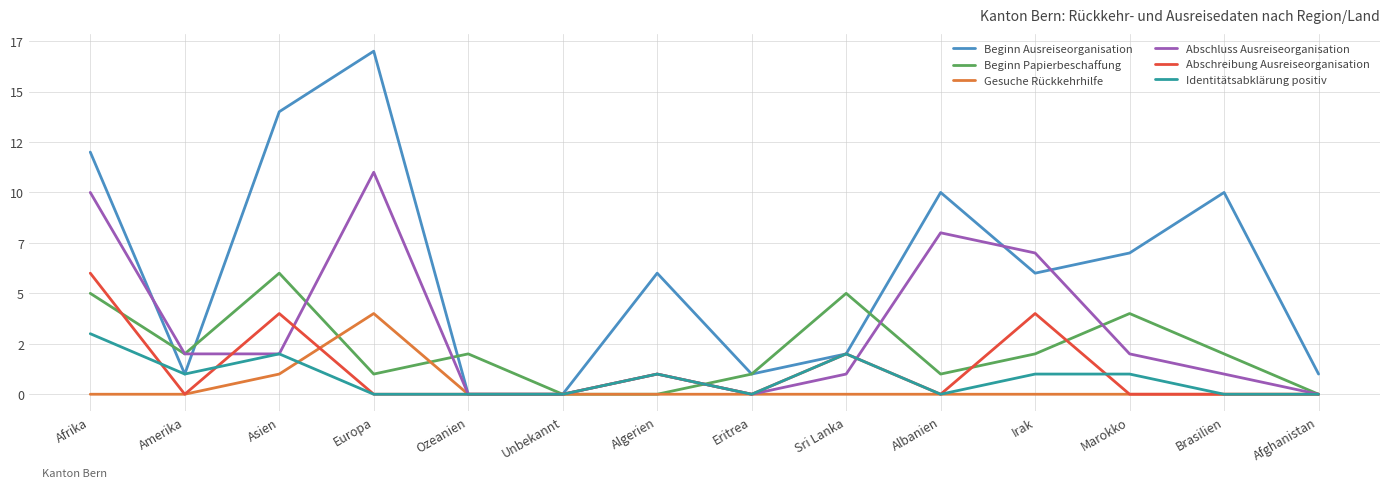

Where is Abschreibung Ausreiseorganisation nearest to the value 3?

Asien